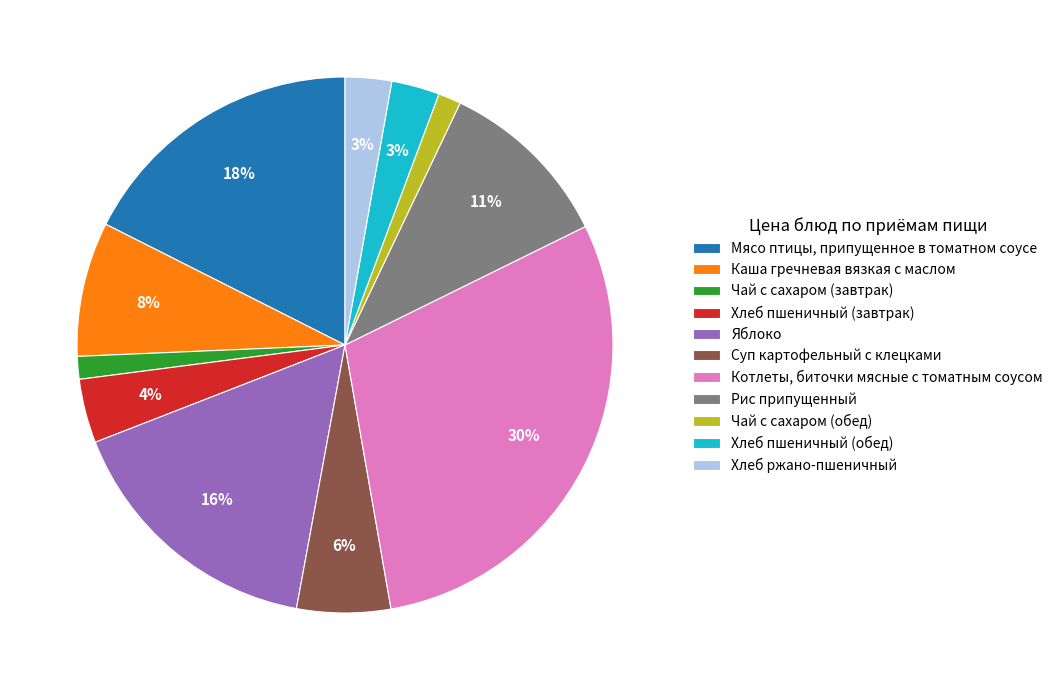

Does Рис припущенный represent more than half of the total?

No